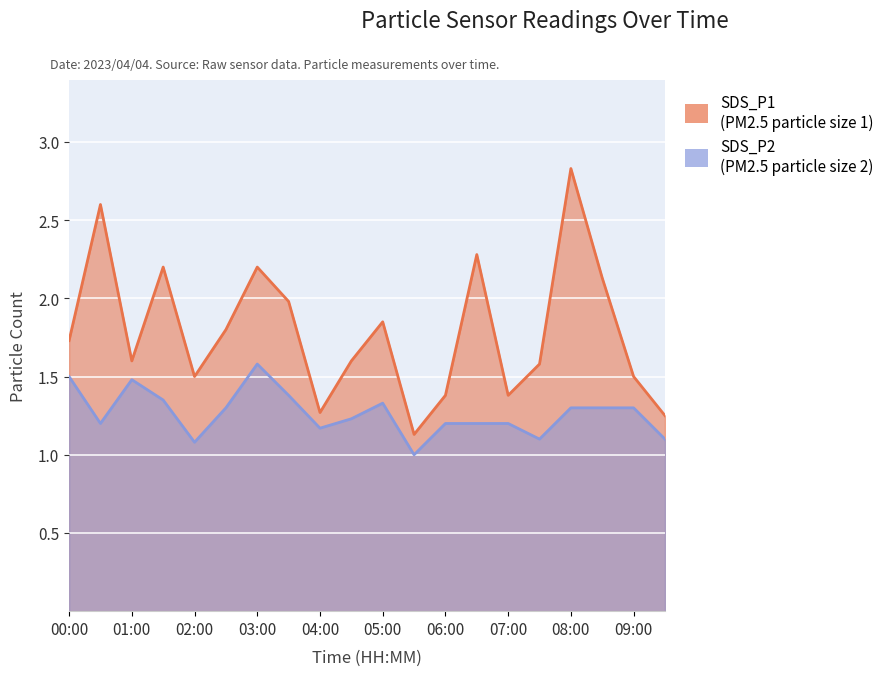

True or false: SDS_P1 and SDS_P2 intersect in this chart.

False